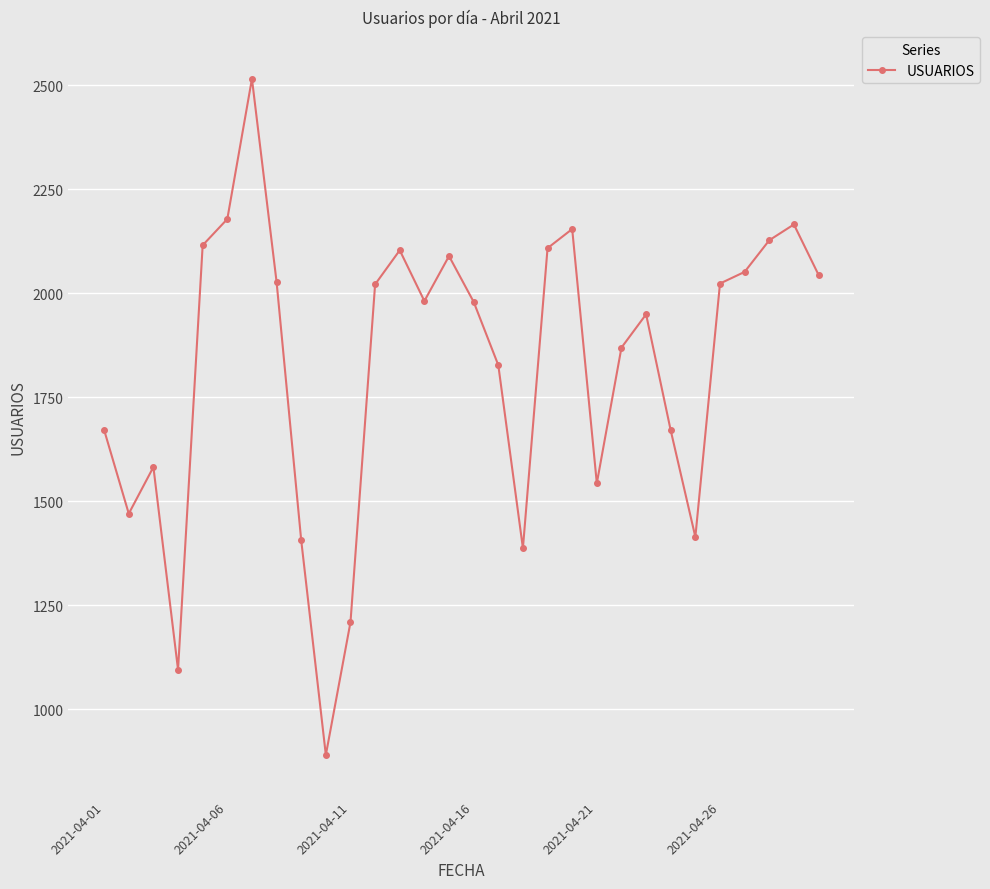

What is the maximum value shown in the chart?

2515